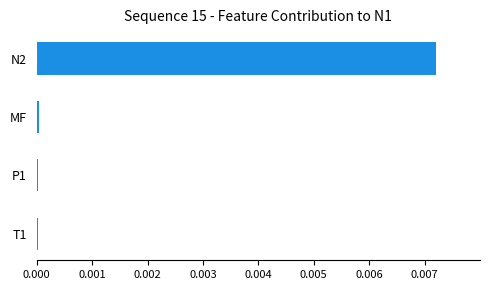

Which label corresponds to the largest value in the chart?

N2